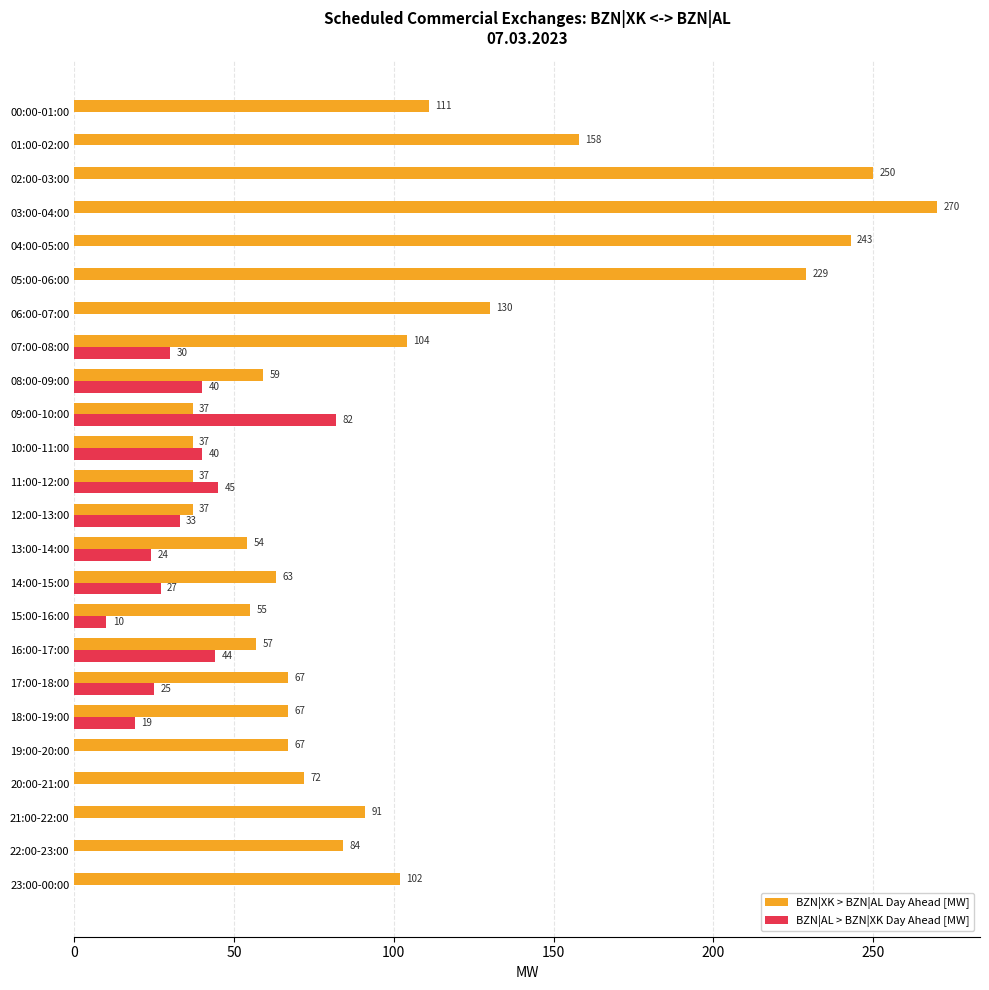

Which series has the widest spread of values?

BZN|XK > BZN|AL Day Ahead [MW]